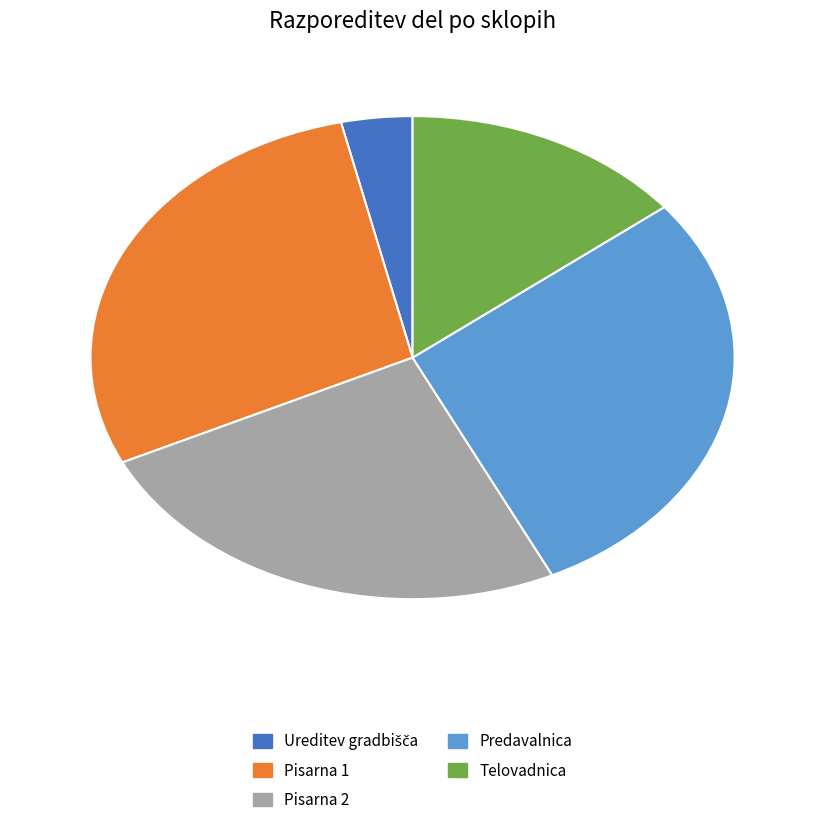

Does Pisarna 2 account for over 50% of the chart?

No